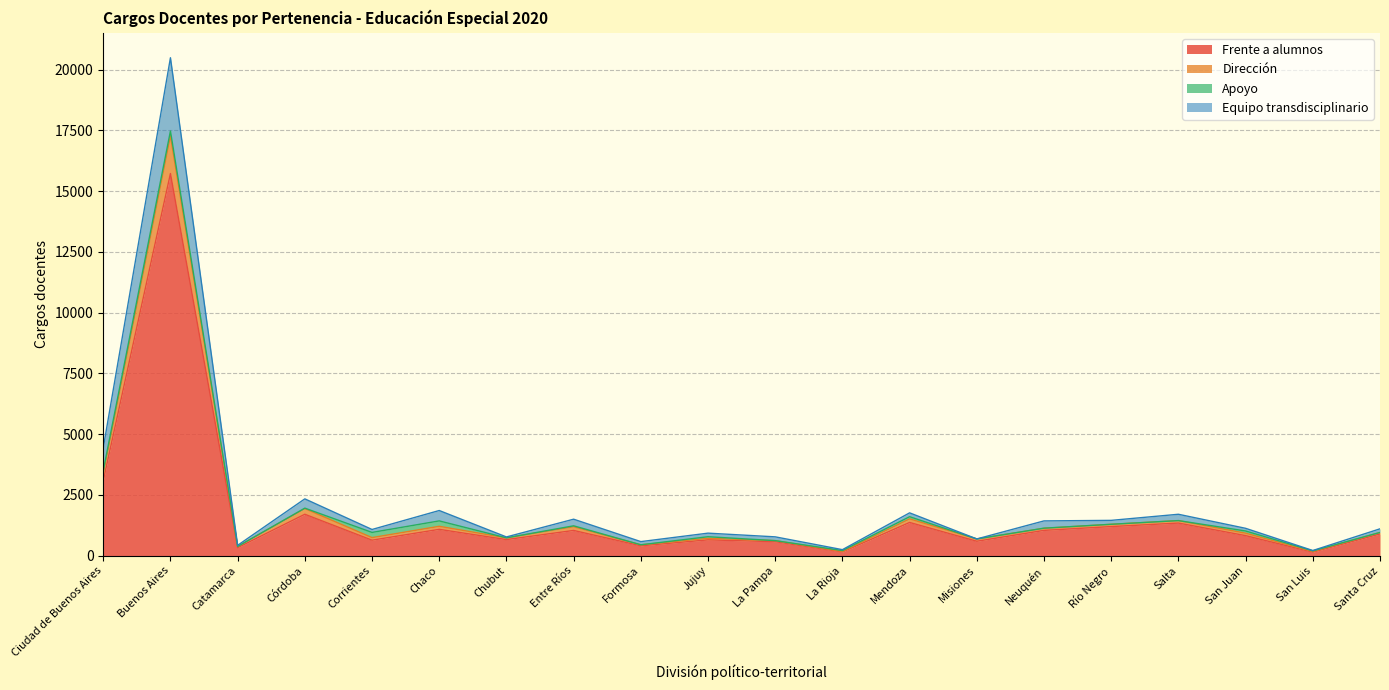

What is the label of the 10th point from the left?

Jujuy